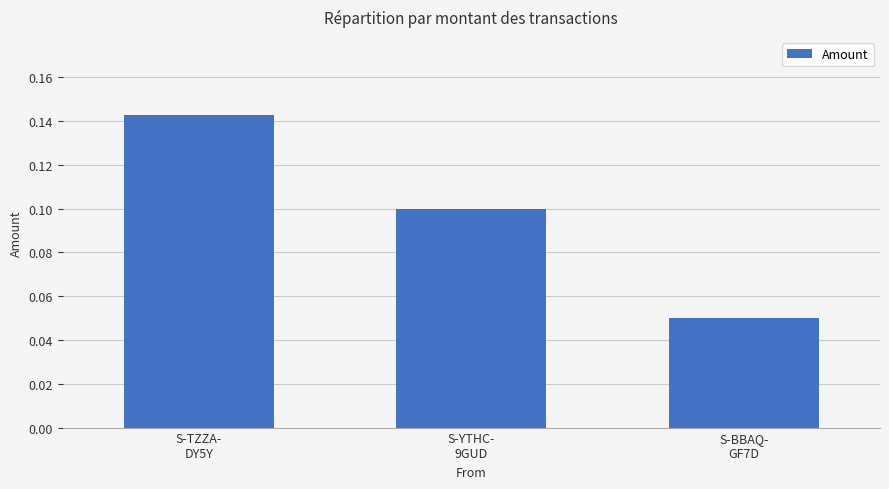

Count the values in the range 0 to 1.

3